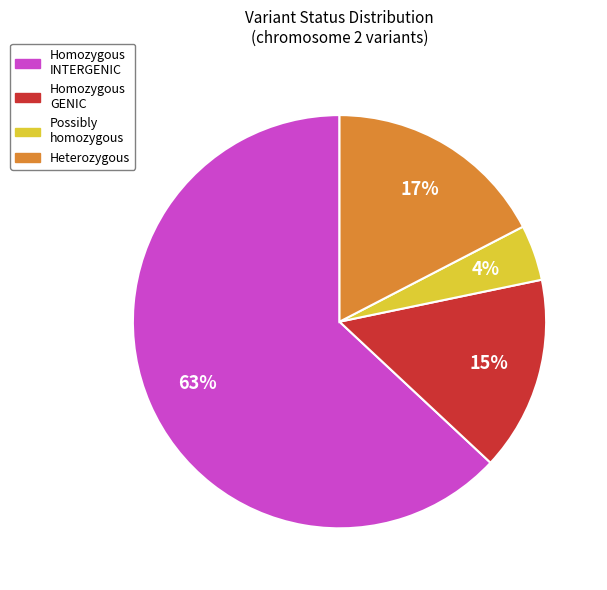

What percentage is the Homozygous GENIC slice, to the nearest percent?

15%